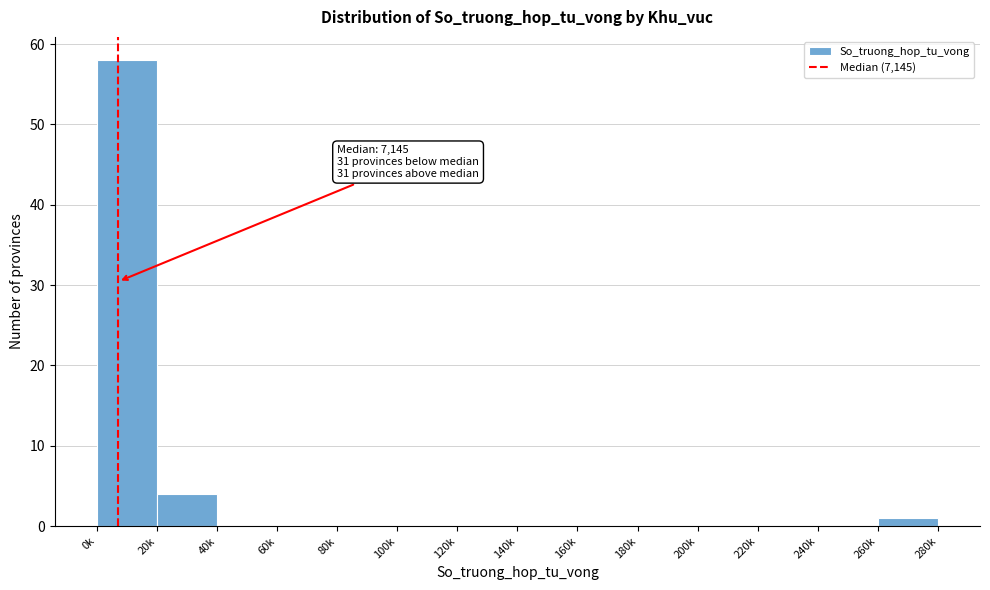

Reading left to right, list all the values displayed in this chart.

0k=58	20k=4	40k=0	60k=0	80k=0	100k=0	120k=0	140k=0	160k=0	180k=0	200k=0	220k=0	240k=0	260k=1